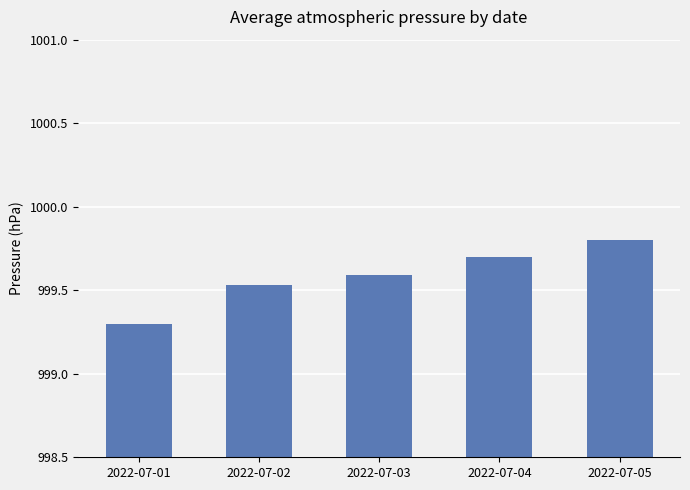

What is the value of the 5th bar from the left?

999.8